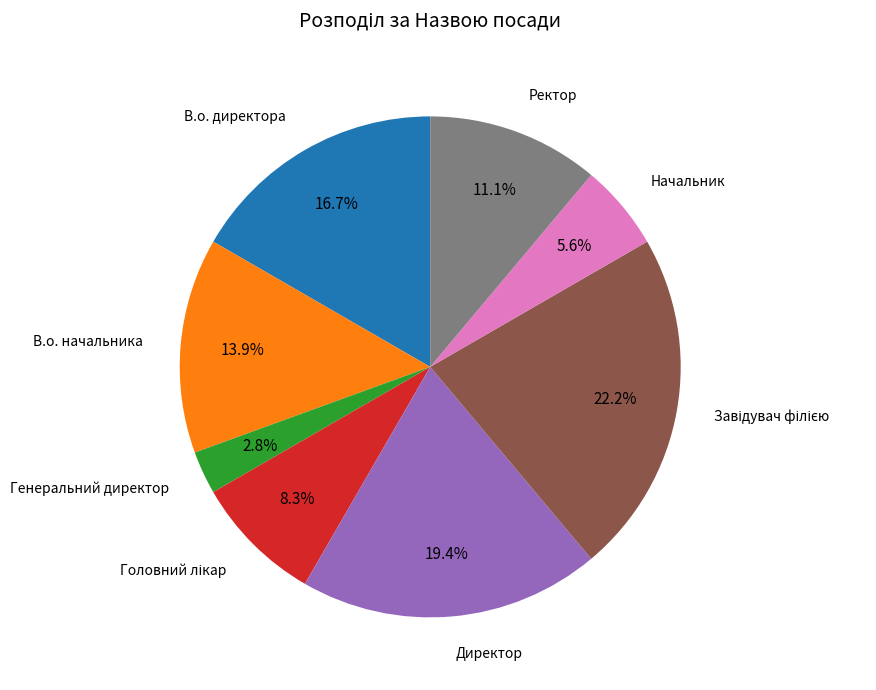

What is the smallest slice in the pie chart?

Генеральний директор